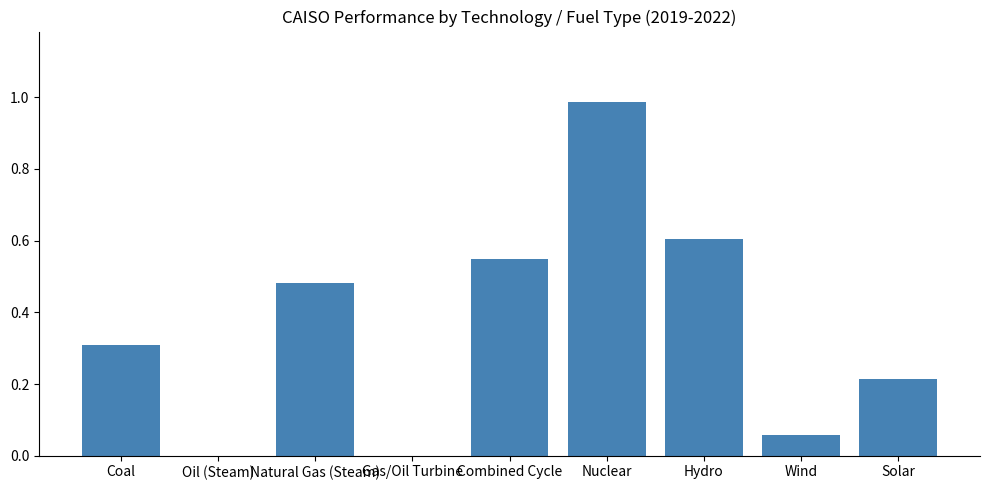

Are the bars grouped side by side (vs. stacked)?

No